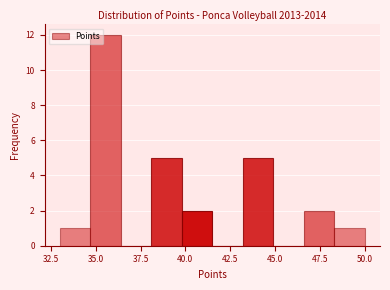

Around what value on the x-axis is the tallest bar? Give the approximate position of its centre, as read against the axis.

35.5